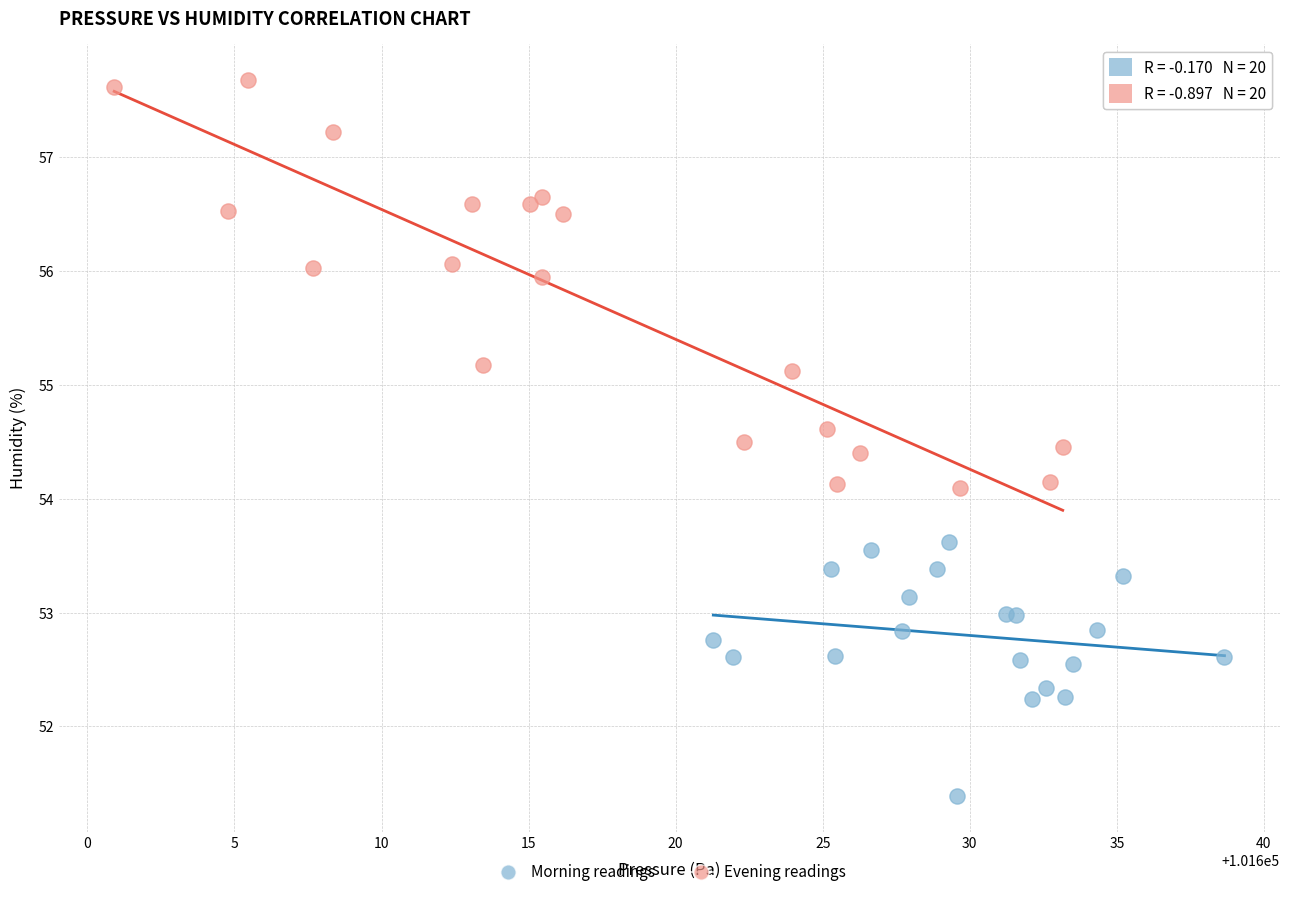

Which series contains the highest Y value?

Evening readings